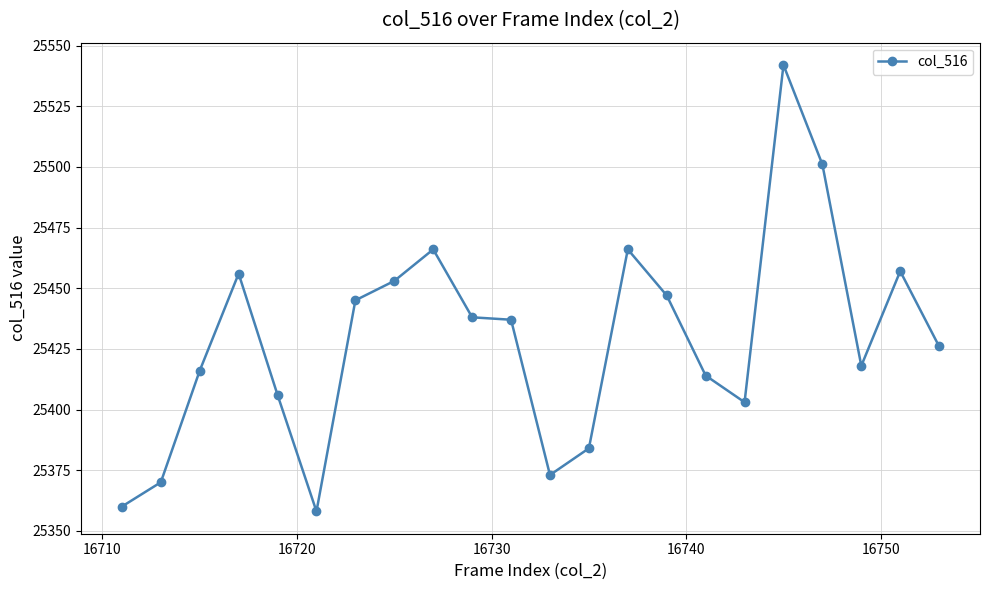

What is the greatest value displayed?

25542